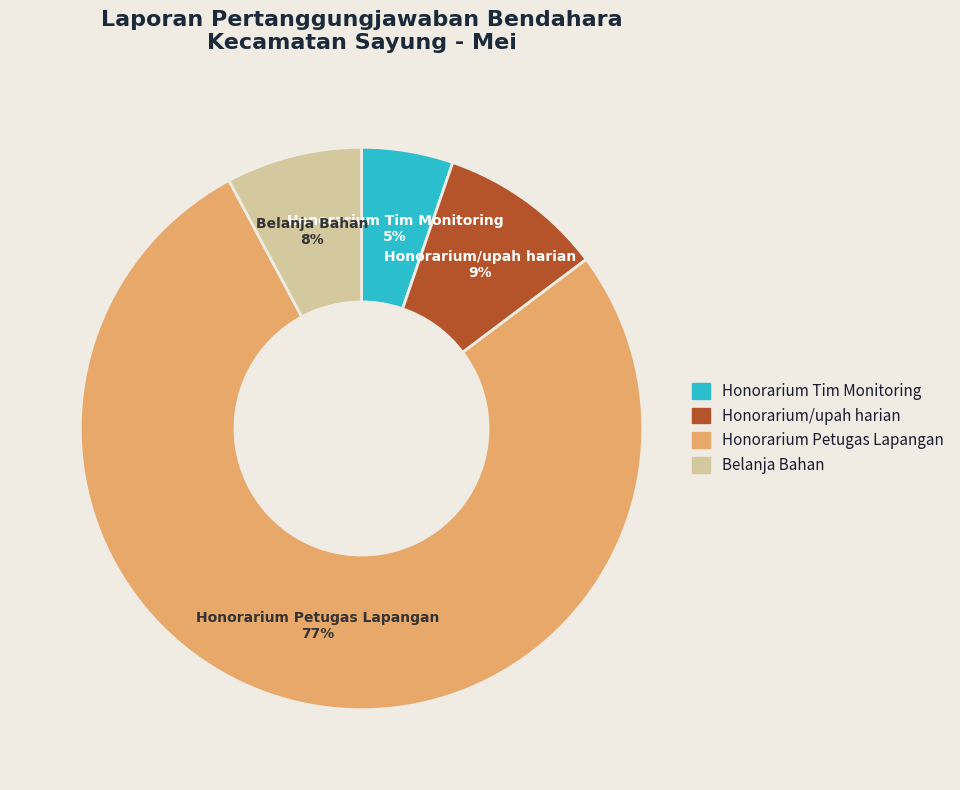

True or false: Honorarium Petugas Lapangan accounts for 77% of the total.

True